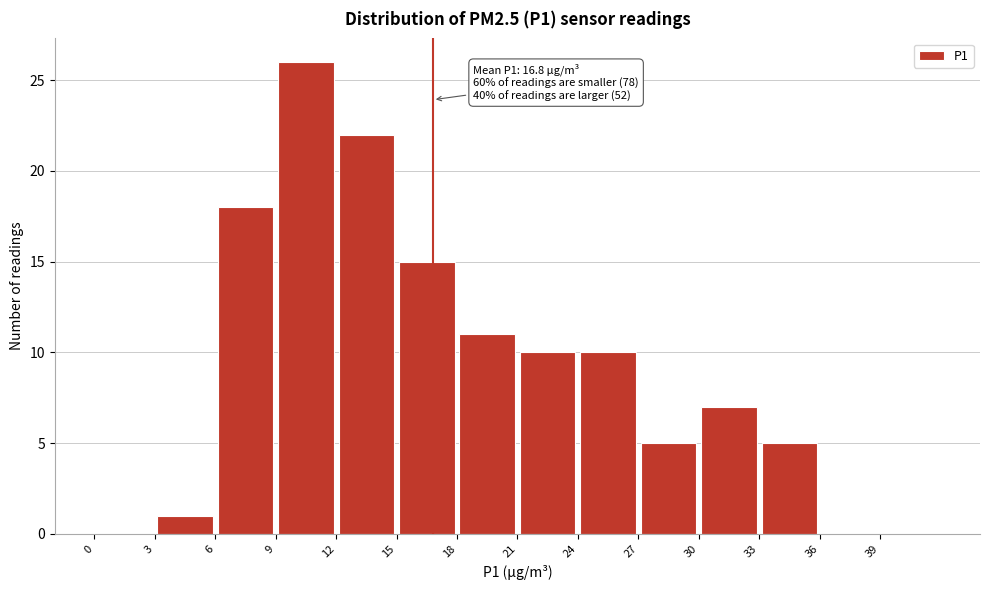

Which range on the x-axis has the tallest bar?

9 to 12